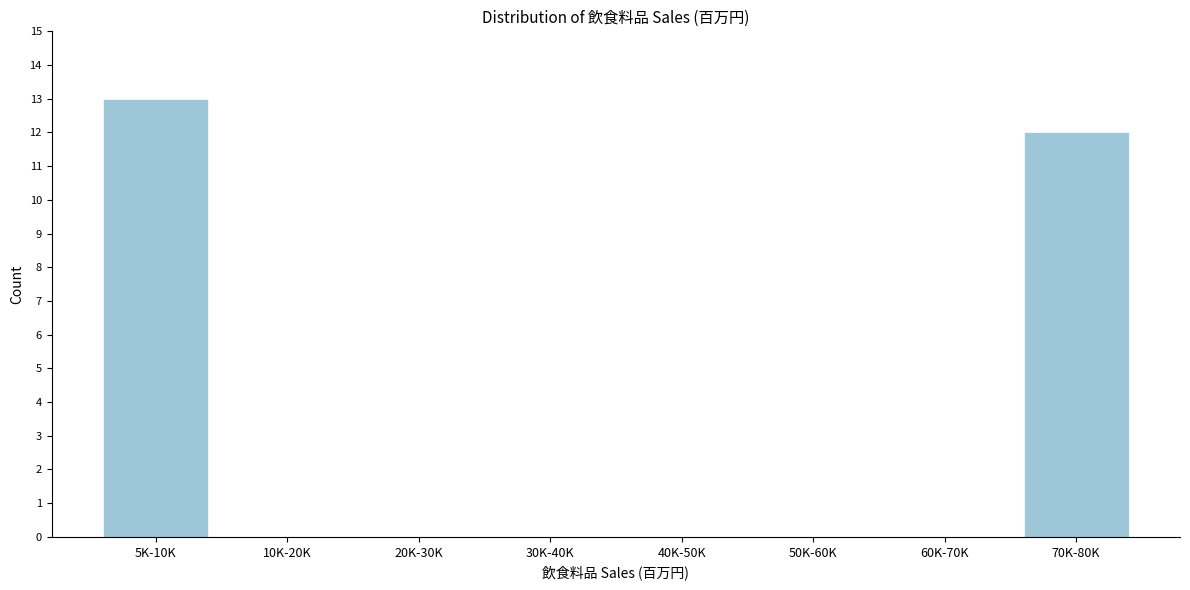

Reading left to right, transcribe all the data shown in this chart.

5K-10K=13	10K-20K=0	20K-30K=0	30K-40K=0	40K-50K=0	50K-60K=0	60K-70K=0	70K-80K=12